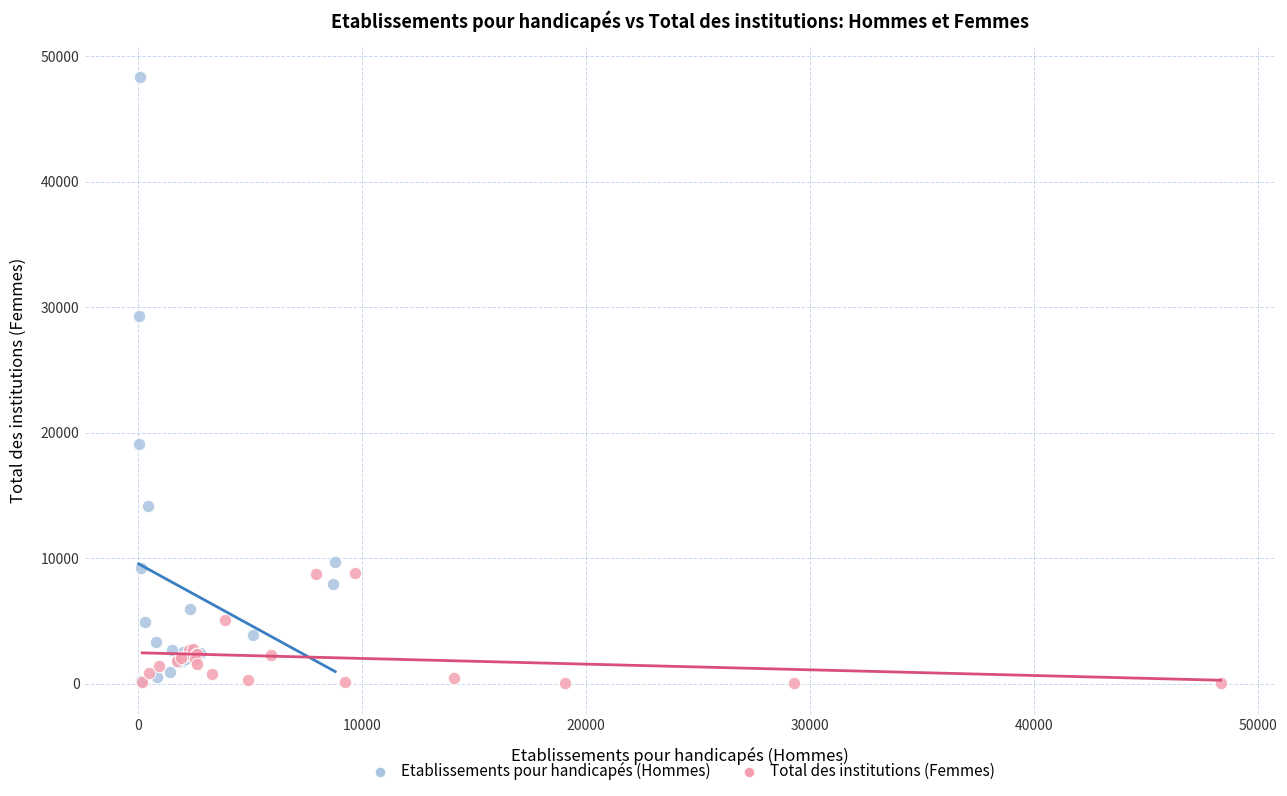

Which series reaches the maximum Y coordinate?

Etablissements pour handicapés (Hommes)